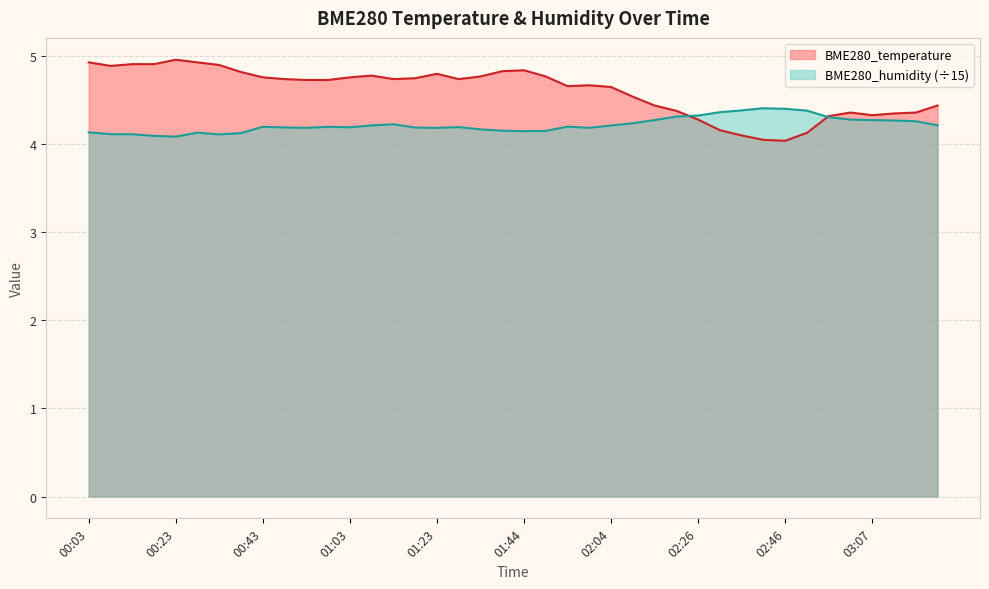

What is the label of the 4th point from the left?

00:18